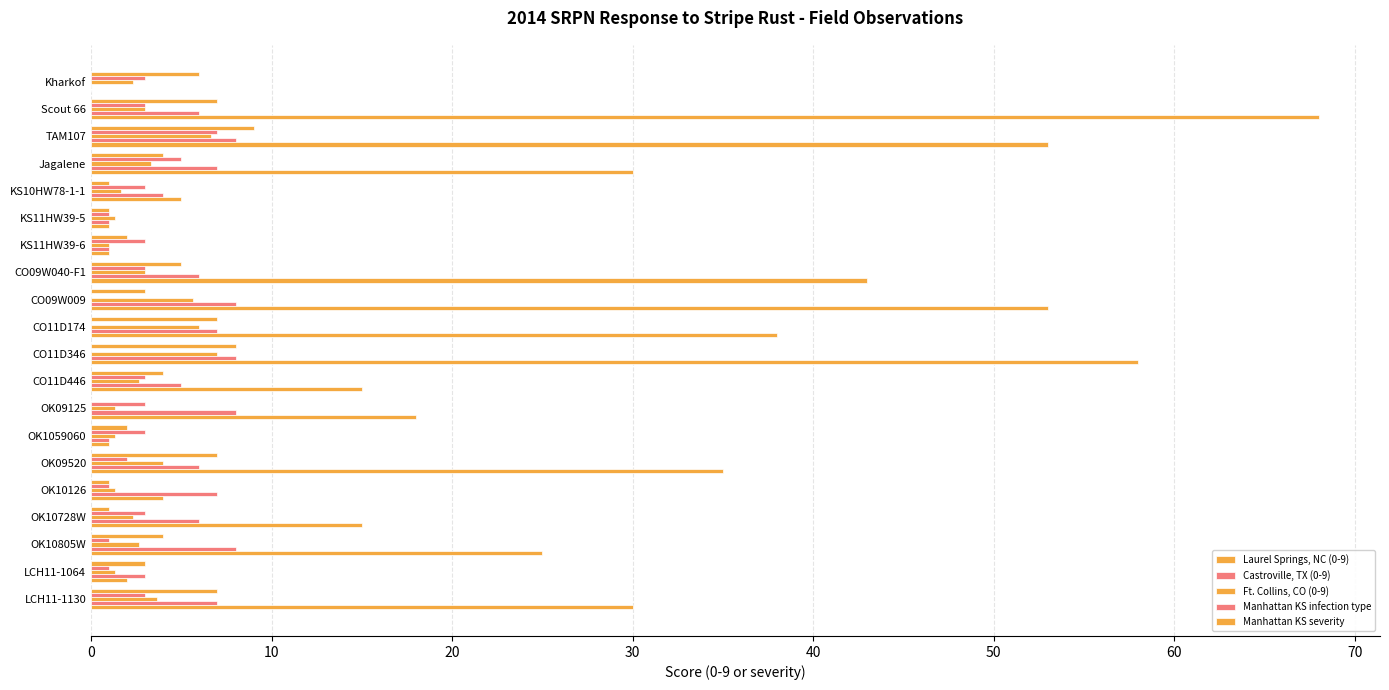

How many data points does each series have?

20